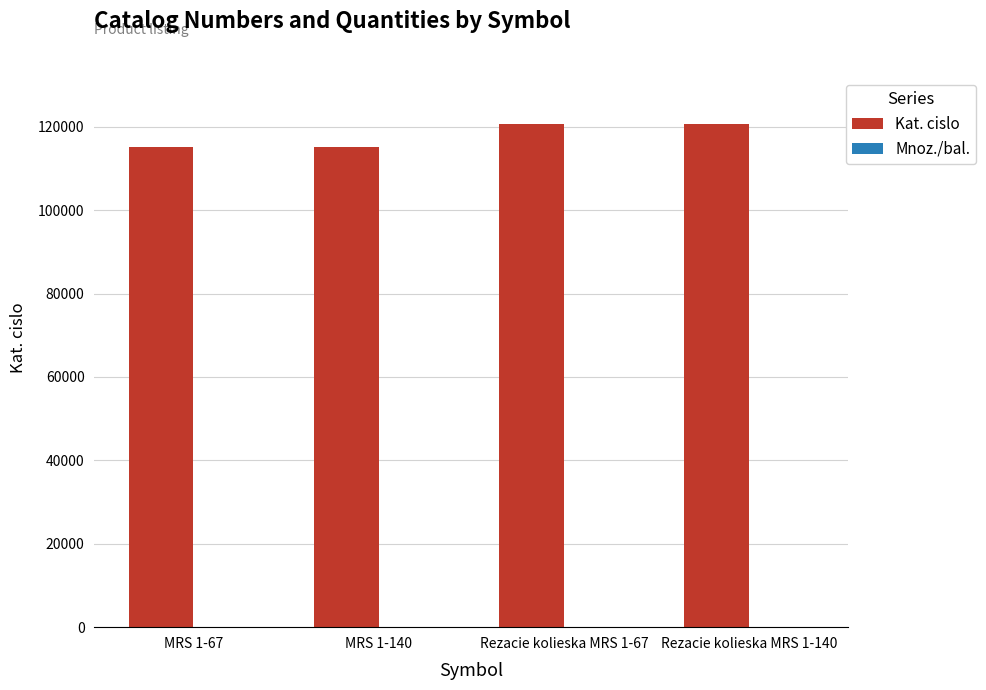

Which series has the widest spread of values?

Kat. cislo